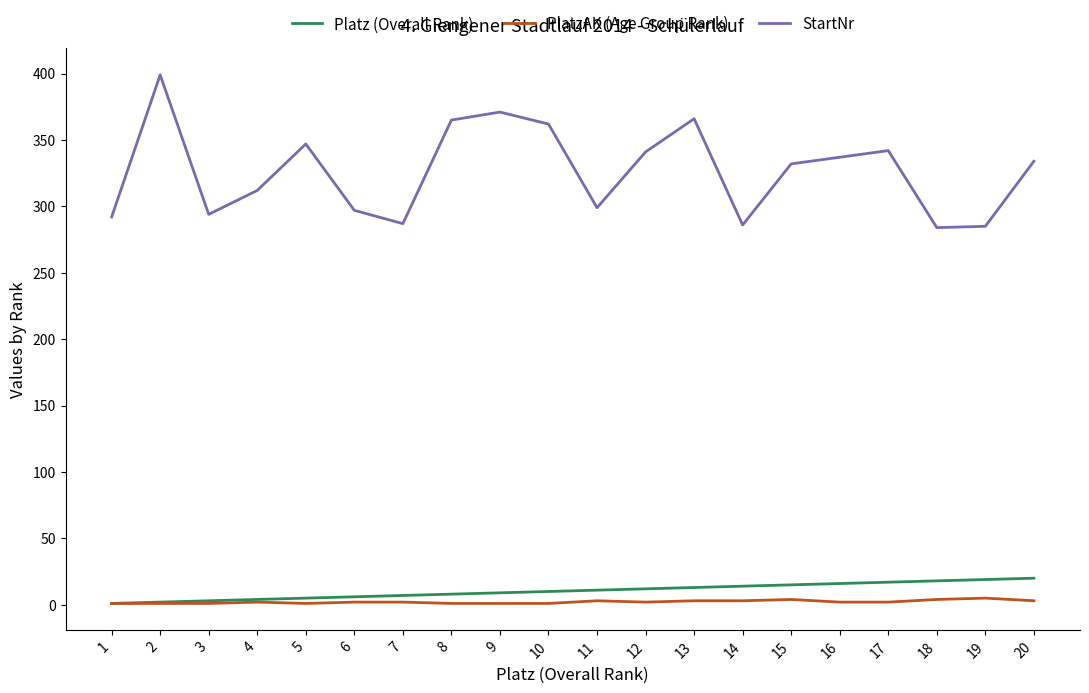

The PlatzAK (Age Group Rank) series shows 4 at 18. True or false?

True